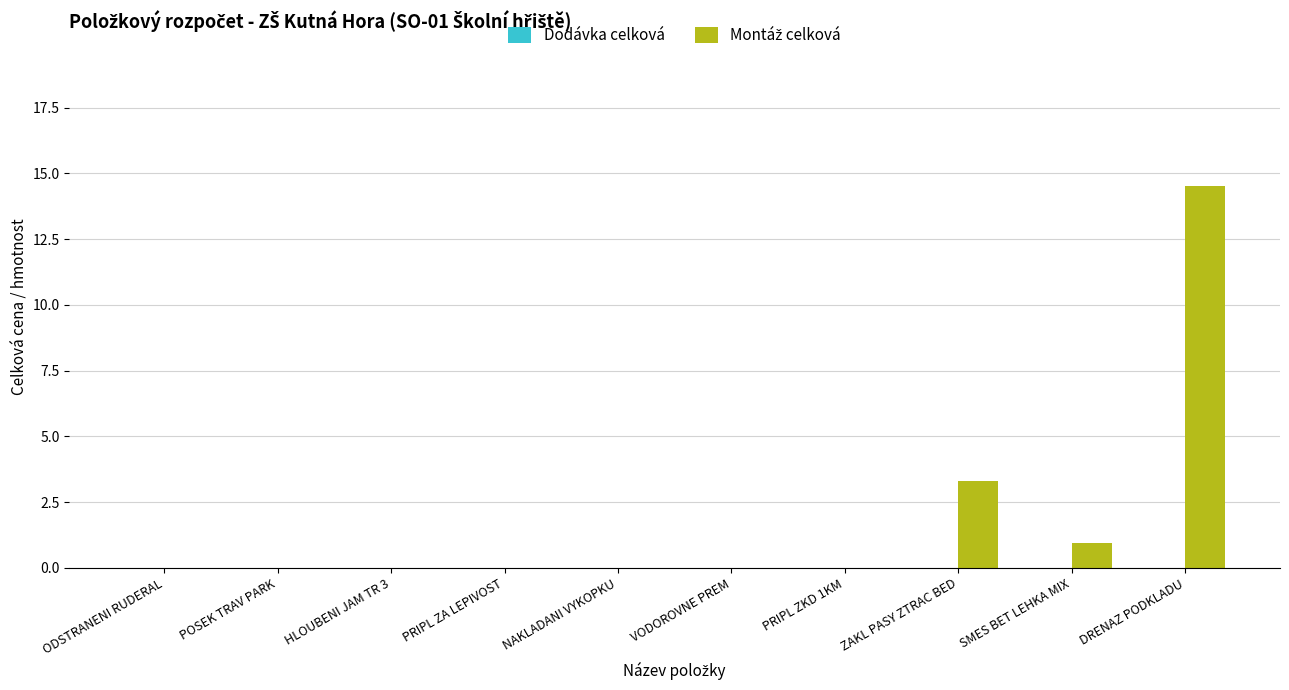

What is the sum of all values?

18.8